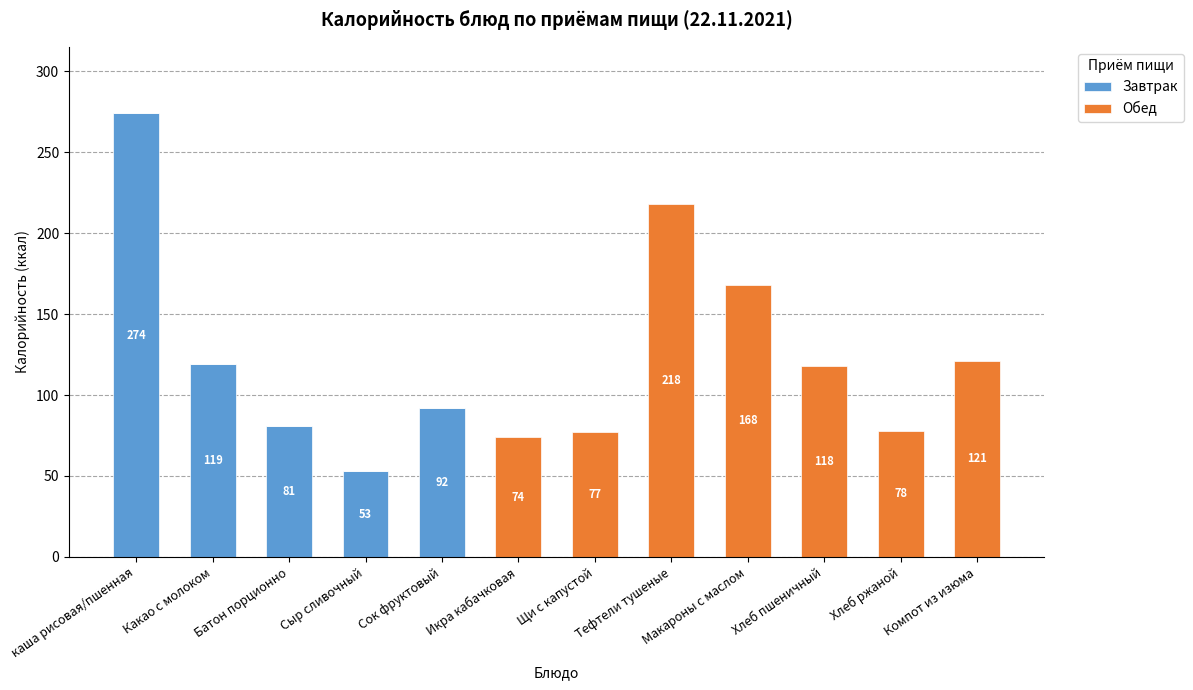

How many categories are shown in the chart?

12